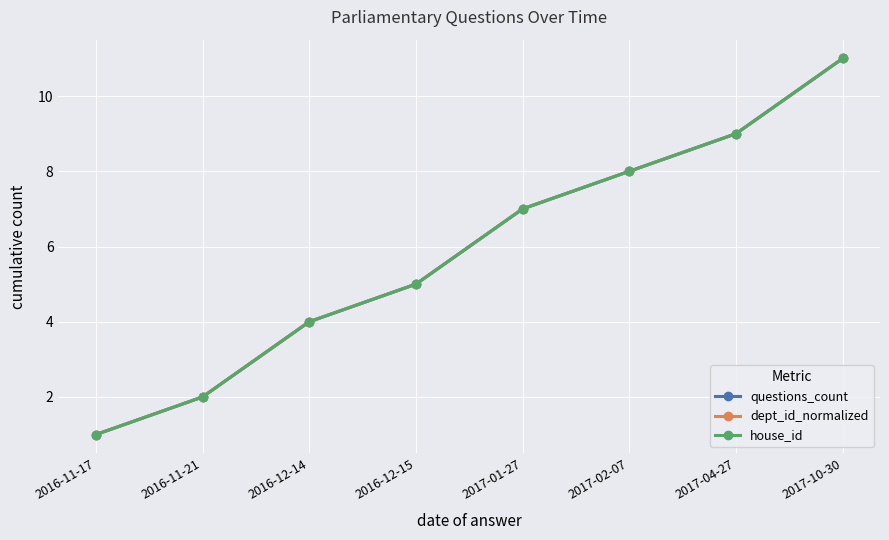

Where is questions_count nearest to the value 6?

2016-12-15